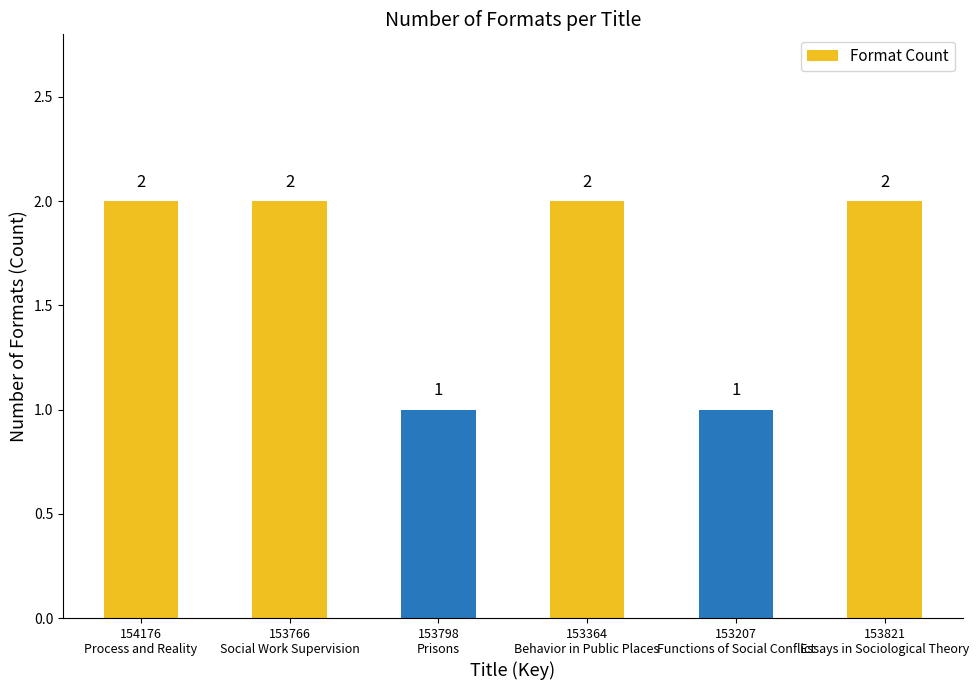

What is the change in value from 154176
Process and Reality to 153798
Prisons?

-1